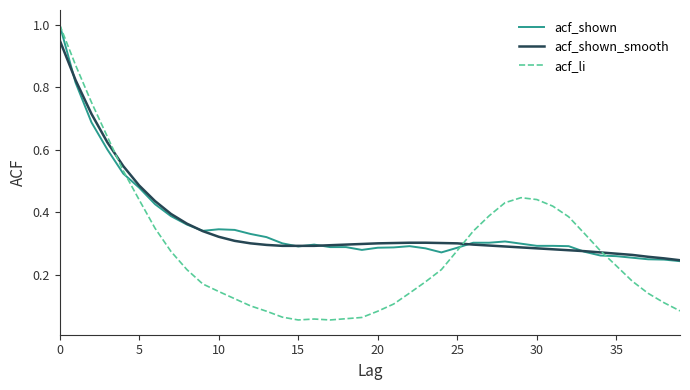

Which series has the largest range (max minus min)?

acf_li